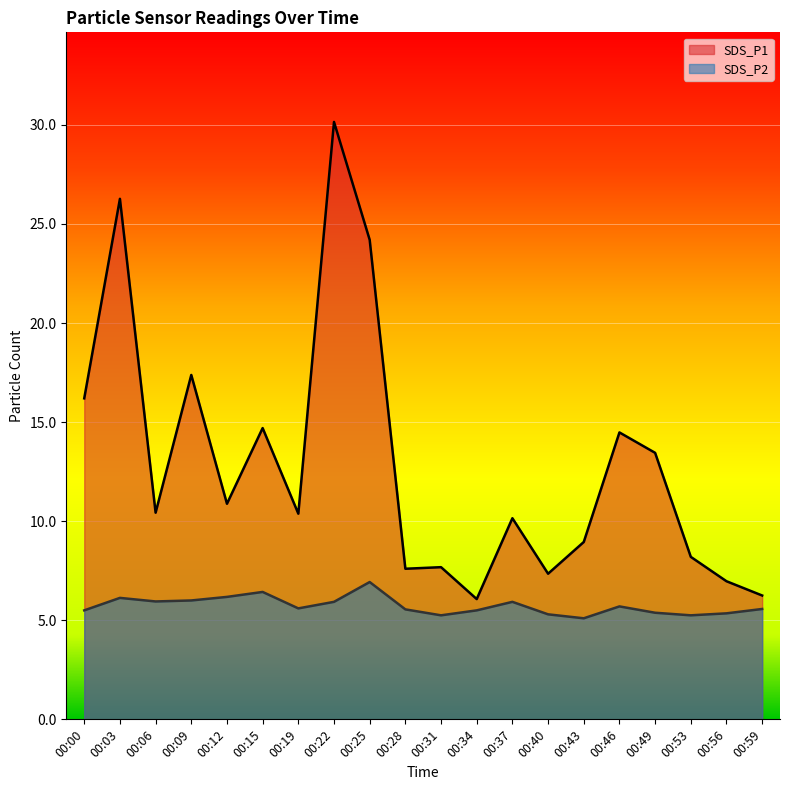

How many lines are shown in the chart?

2